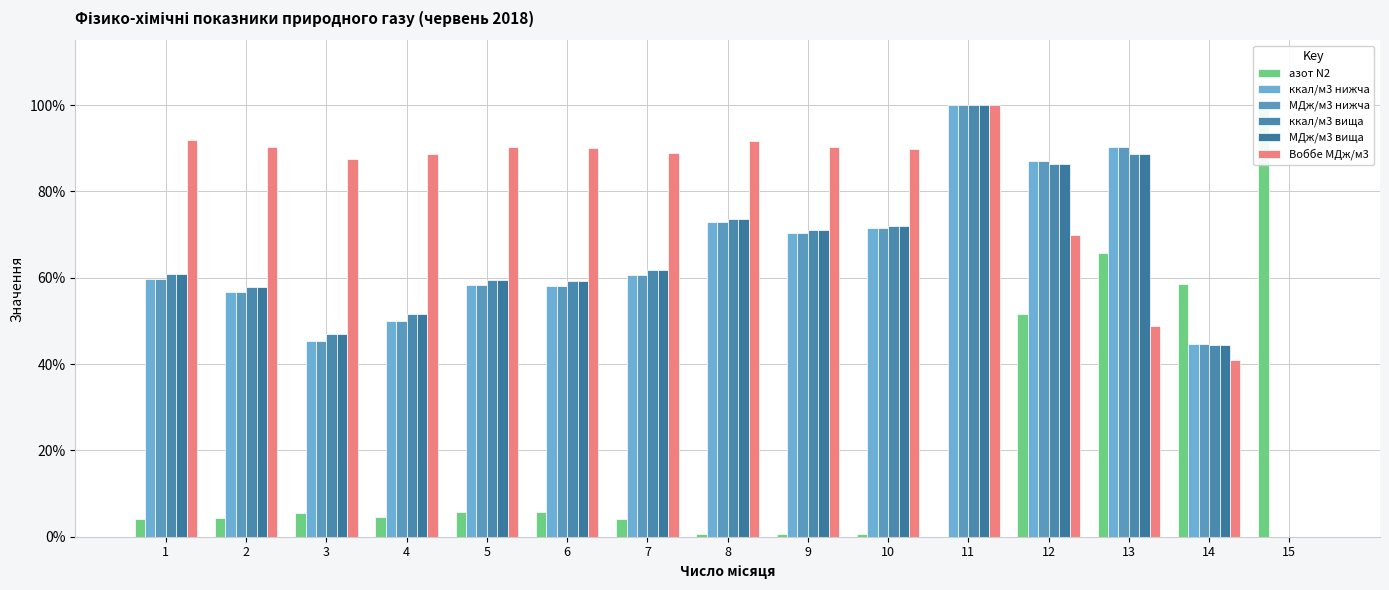

What is the sum of all МДж/м3 вища values?

9.3